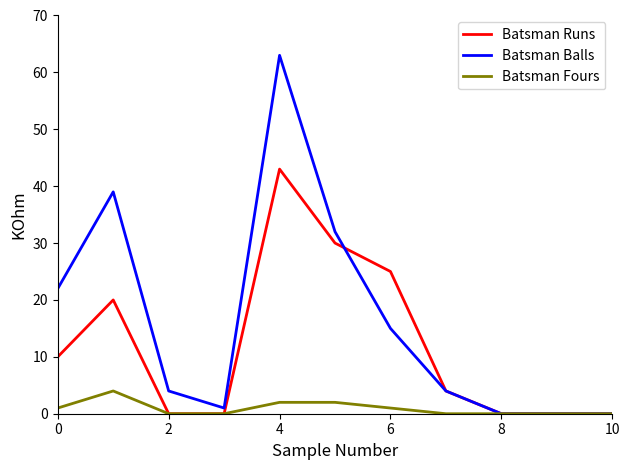

List the series in order of their peak value, highest first.

Batsman Balls, Batsman Runs, Batsman Fours